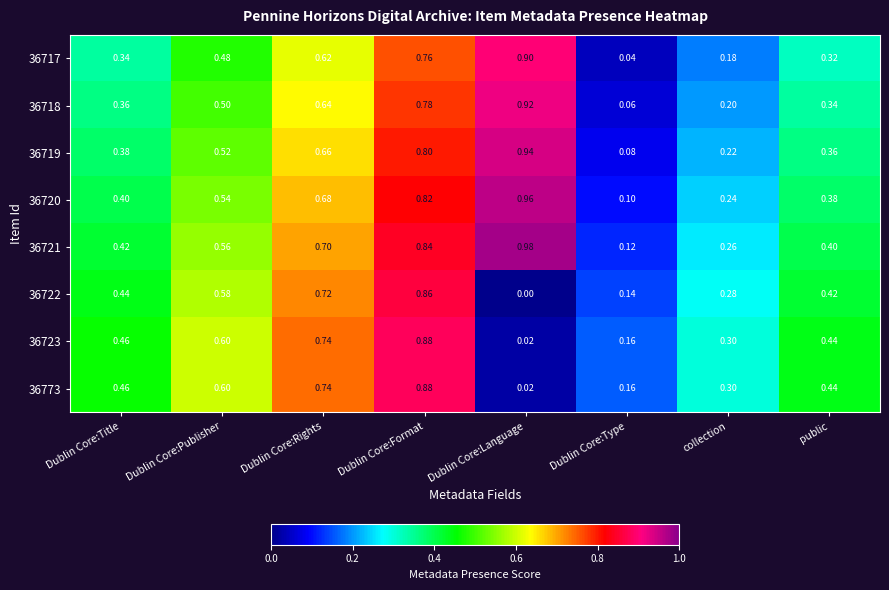

What is the total value across all series at Dublin Core:Language?

4.7